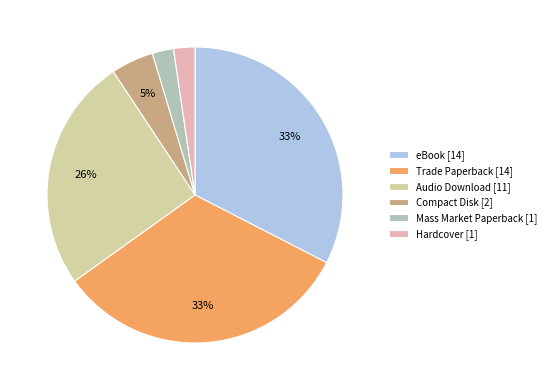

To the nearest percent, what is the combined percentage of Compact Disk [2] and Hardcover [1]?

7%